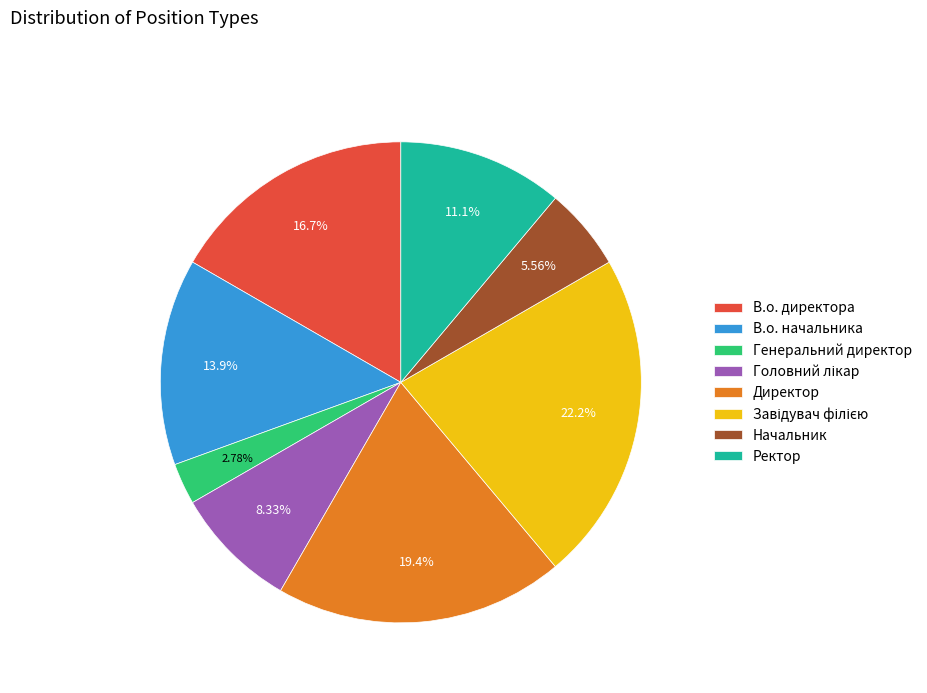

Is the sum of Начальник and В.о. директора greater than half?

No